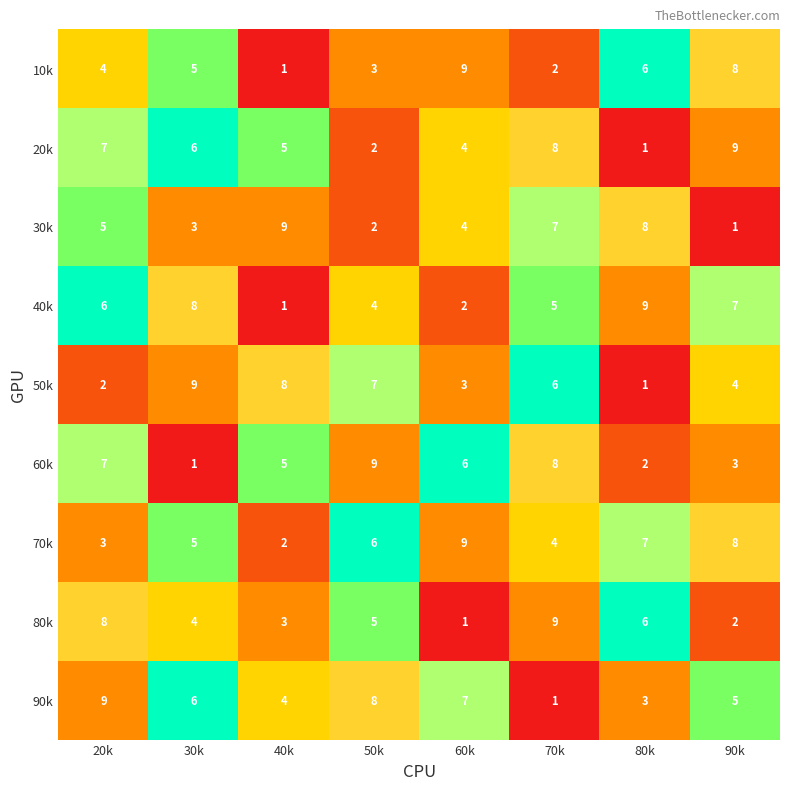

What is the spread (max minus min) of values at 30k?

8